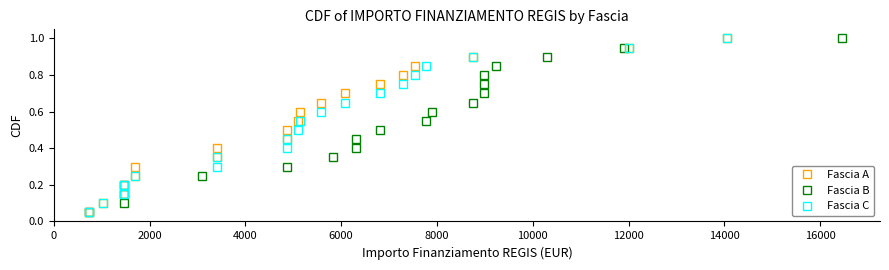

Is it true that Fascia B equals 1.7 at 19?

False